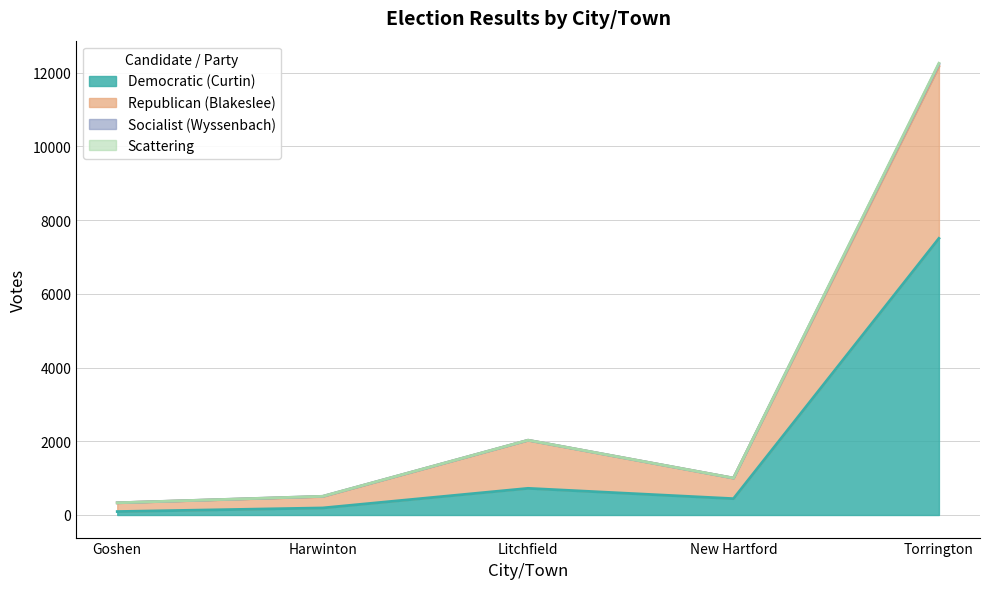

Reading left to right, list all the values displayed in this chart.

Democratic (Curtin): 93	191	723	443	7505
Republican (Blakeslee): 330	500	2026	999	12171
Socialist (Wyssenbach): 331	507	2030	1002	12258
Scattering: 331	507	2030	1002	12233